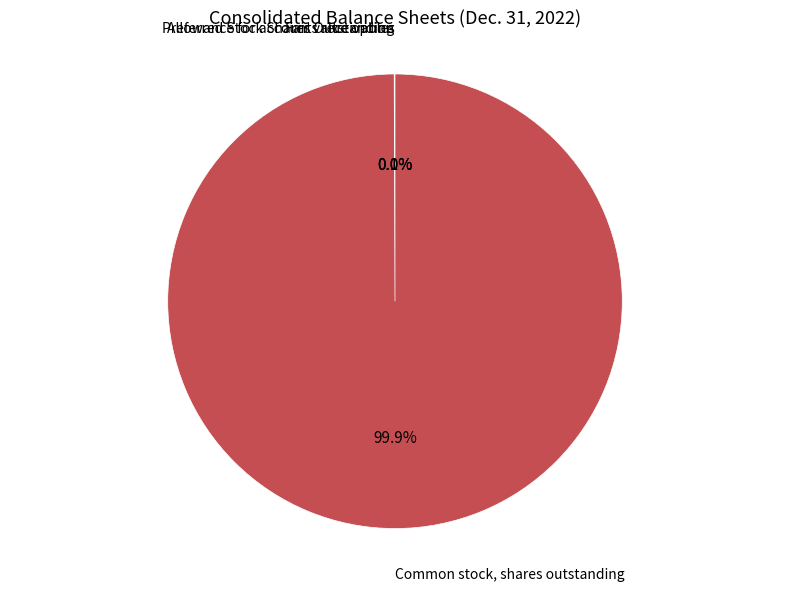

Is there any slice that represents more than half of the pie?

Yes